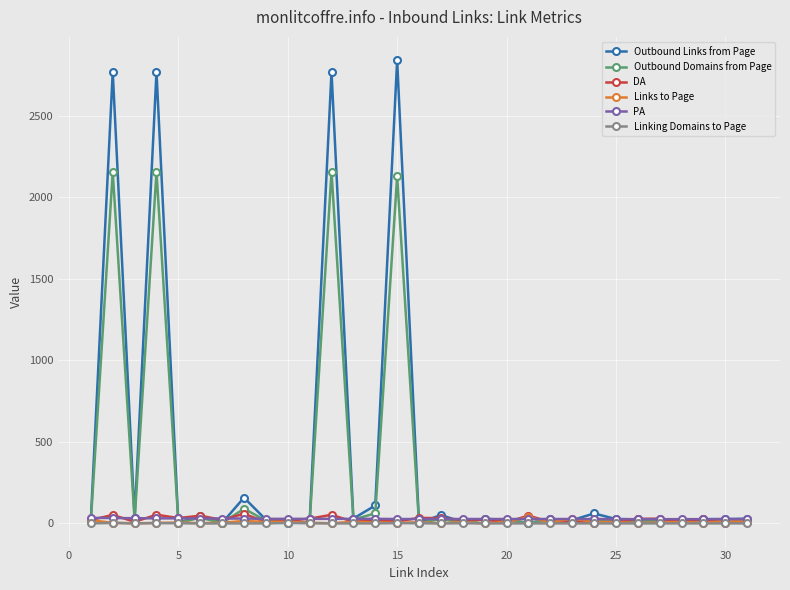

What is the maximum value shown in the chart?

2840